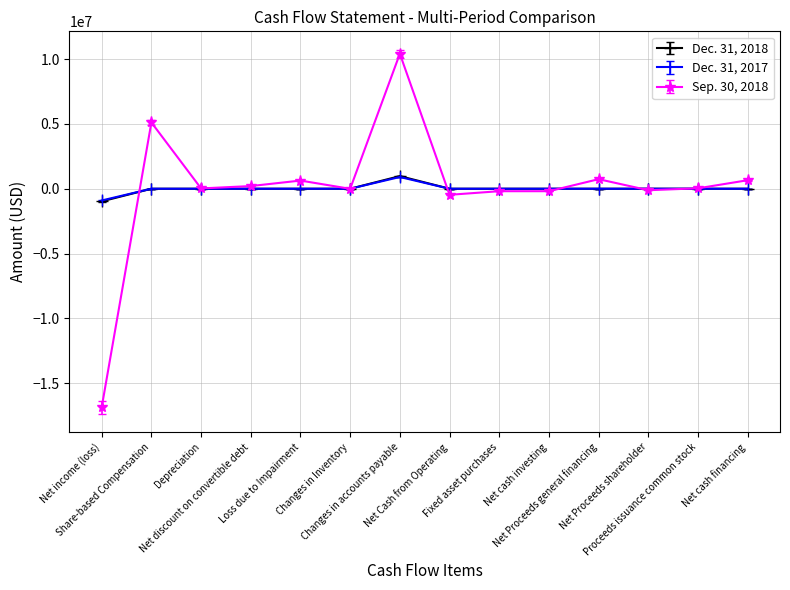

Rank the series by their maximum value, from highest to lowest.

Sep. 30, 2018, Dec. 31, 2018, Dec. 31, 2017